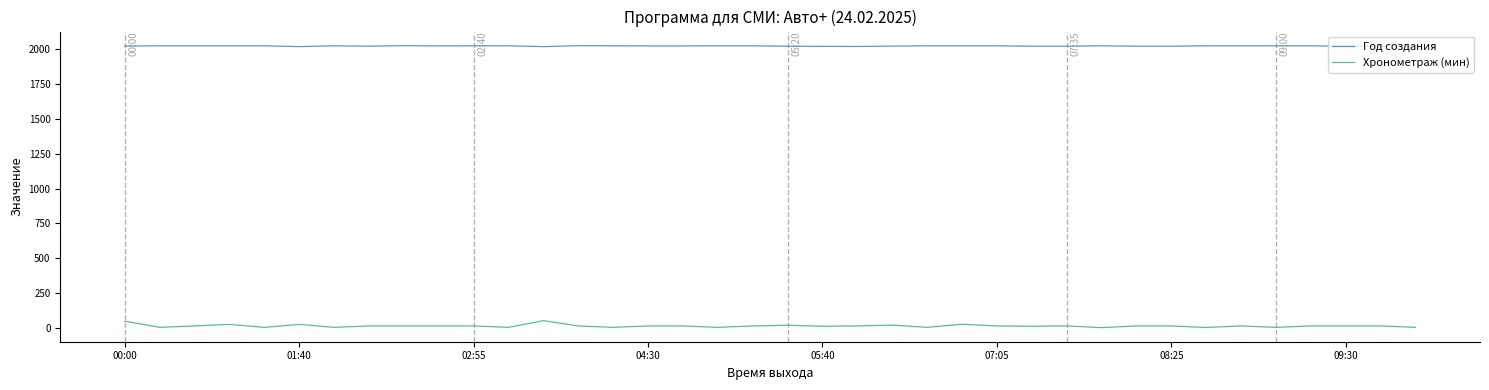

What is the difference between the maximum and minimum values in the Хронометраж (мин) series?

50